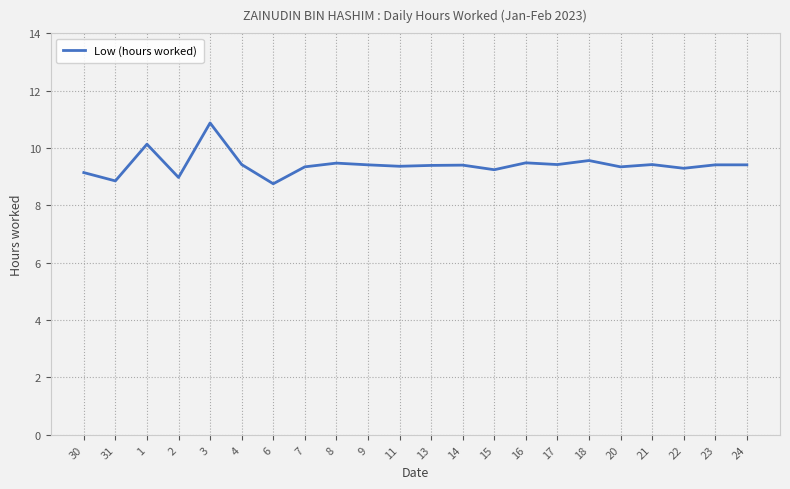

Is it true that the value at 31 is 12.4?

False